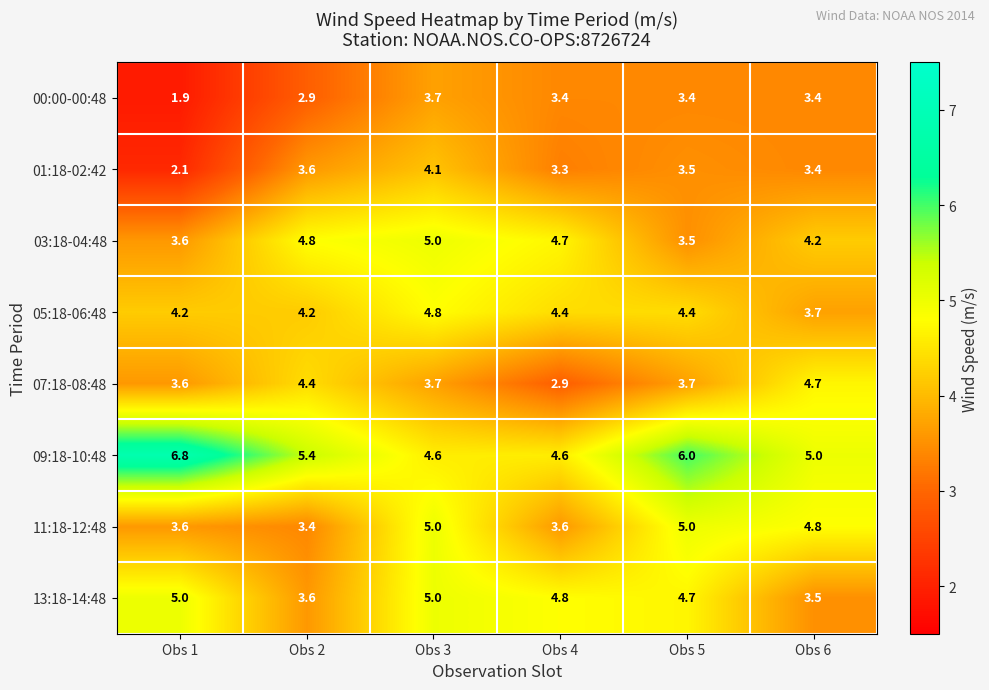

What is the sum of all 11:18-12:48 values?

25.4